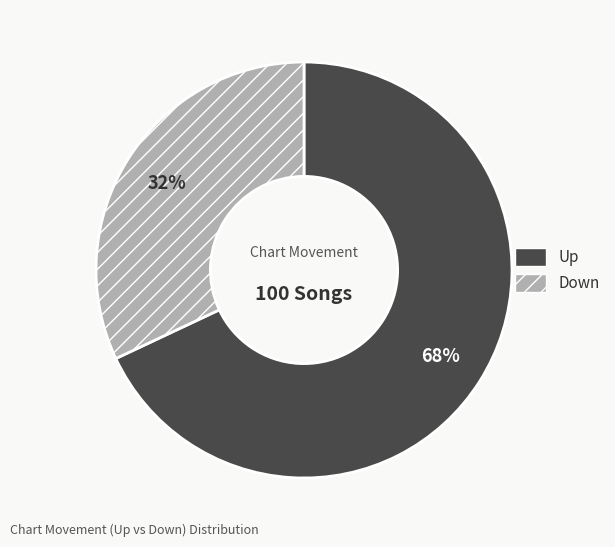

Is there a majority slice in this chart?

Yes